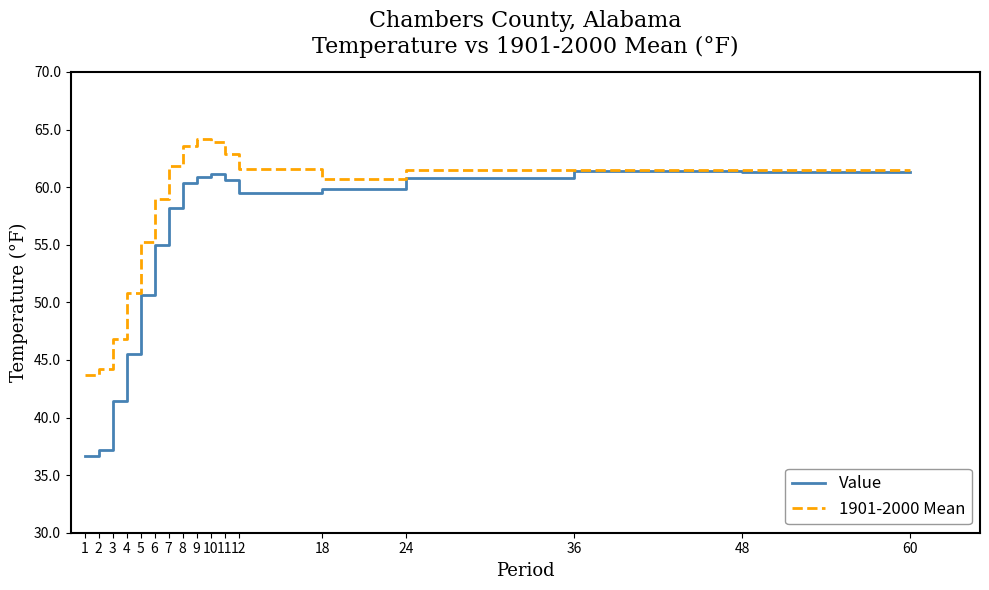

At which label is Value closest to 49?

5